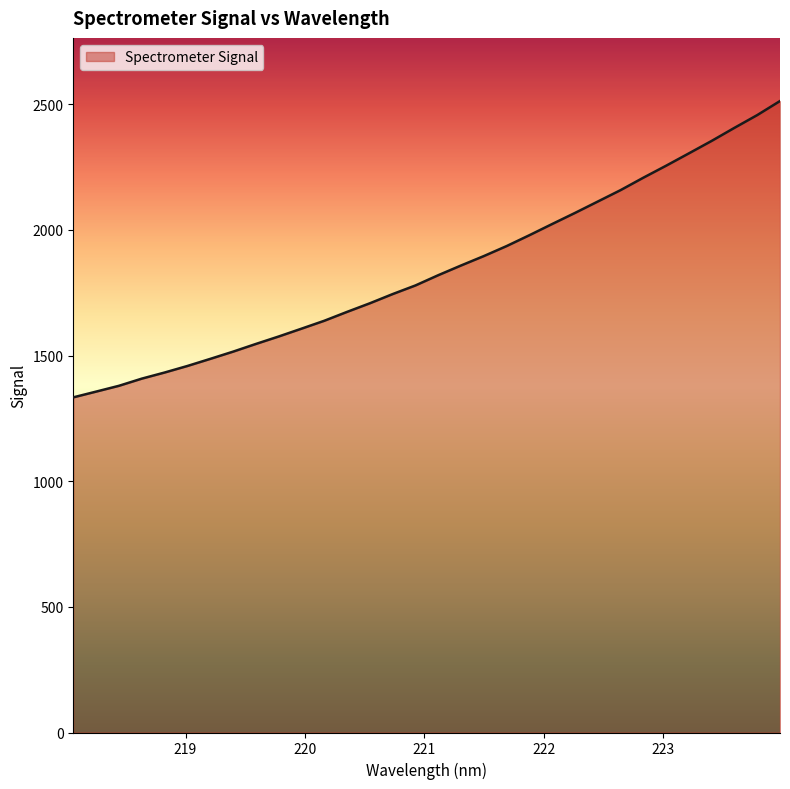

What is the greatest value displayed?

2512.9